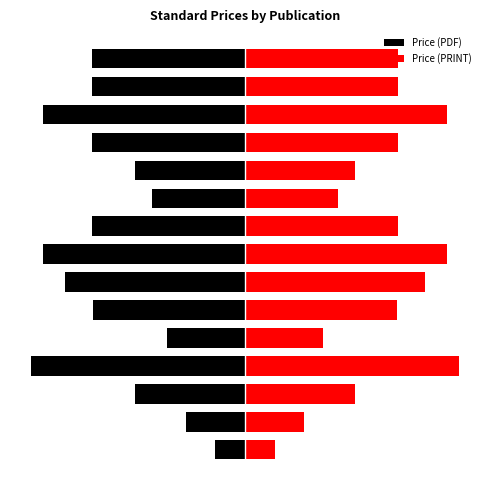

Which series has the largest total across all categories?

Price (PRINT)